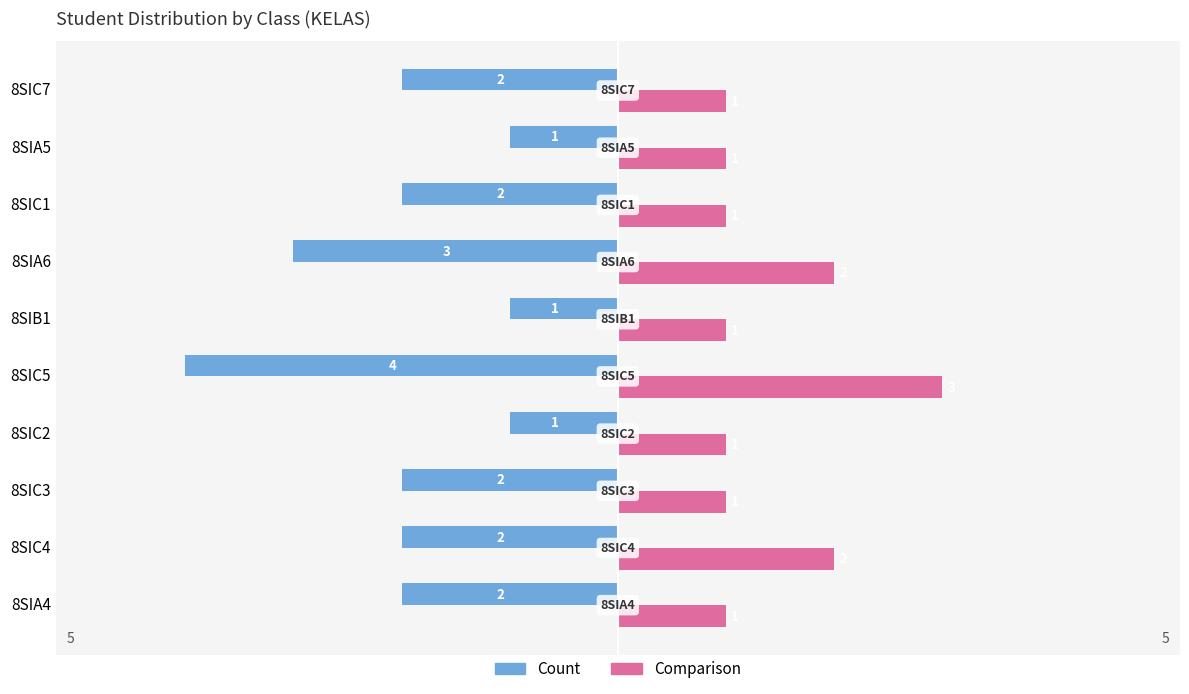

Is the value of Count at 8SIC7 greater than the value of Comparison at 8SIC2?

No